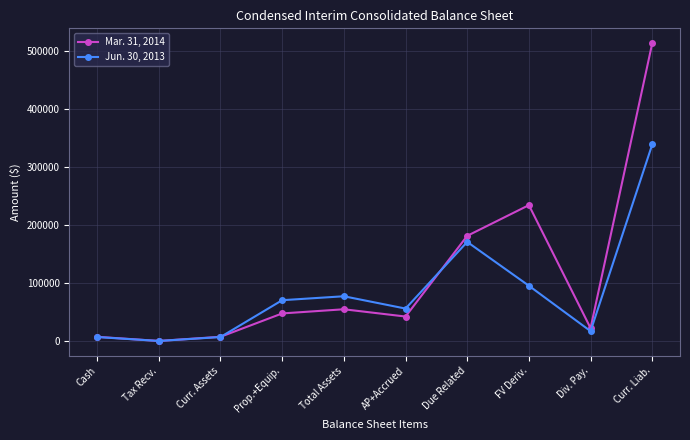

What is the label of the 9th point from the right?

Tax Recv.